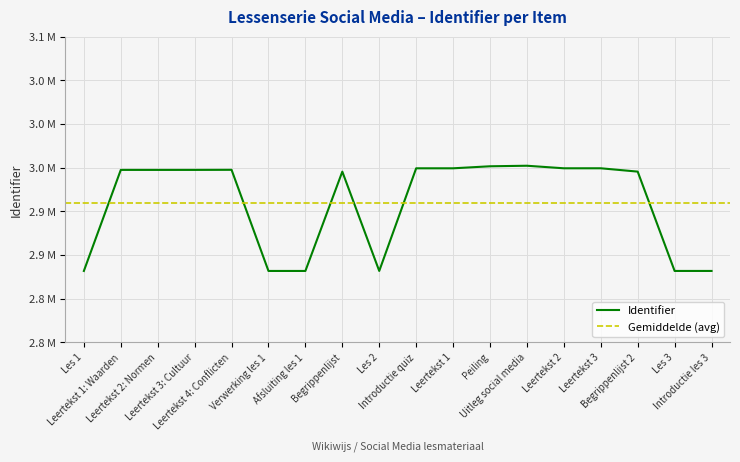

Rank the categories by value from highest to lowest.

Uitleg social media, Peiling, Leertekst 3, Leertekst 2, Leertekst 1, Introductie quiz, Leertekst 4: Conflicten, Leertekst 3: Cultuur, Leertekst 1: Waarden, Leertekst 2: Normen, Begrippenlijst 2, Begrippenlijst, Introductie les 3, Les 3, Les 2, Afsluiting les 1, Verwerking les 1, Les 1